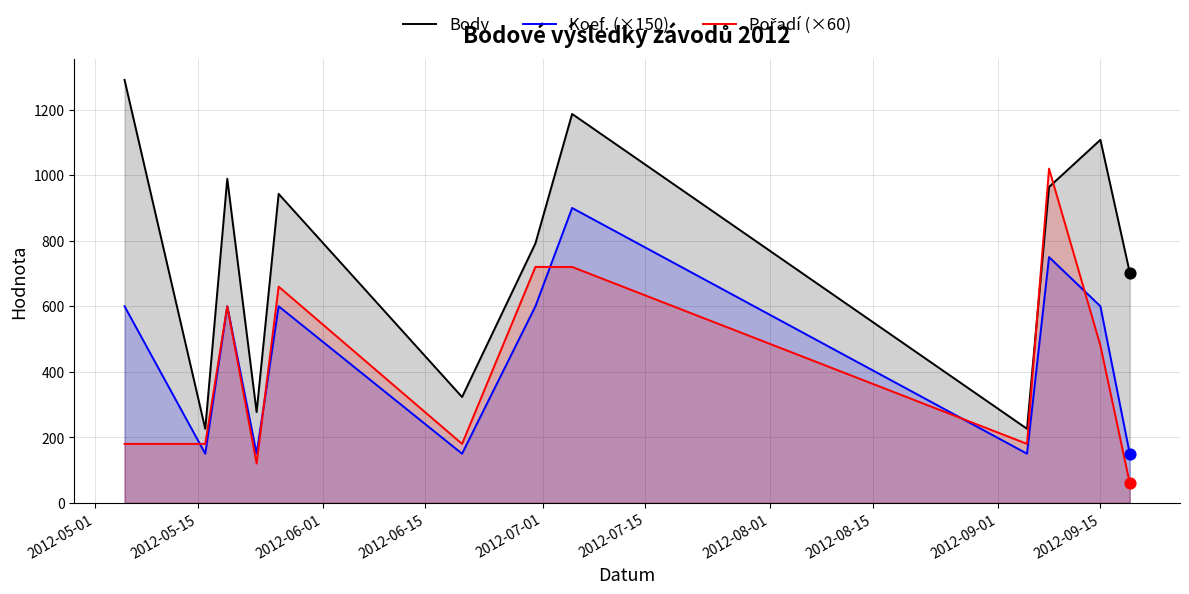

At how many categories does at least one series exceed 270?

10